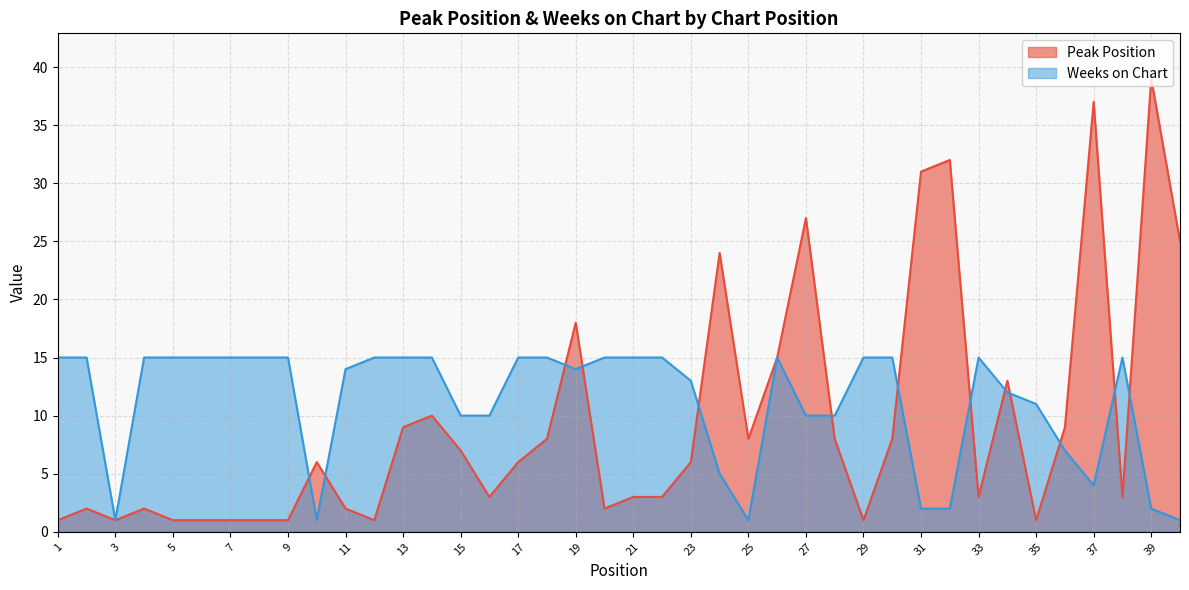

True or false: Weeks on Chart and Peak Position intersect in this chart.

True